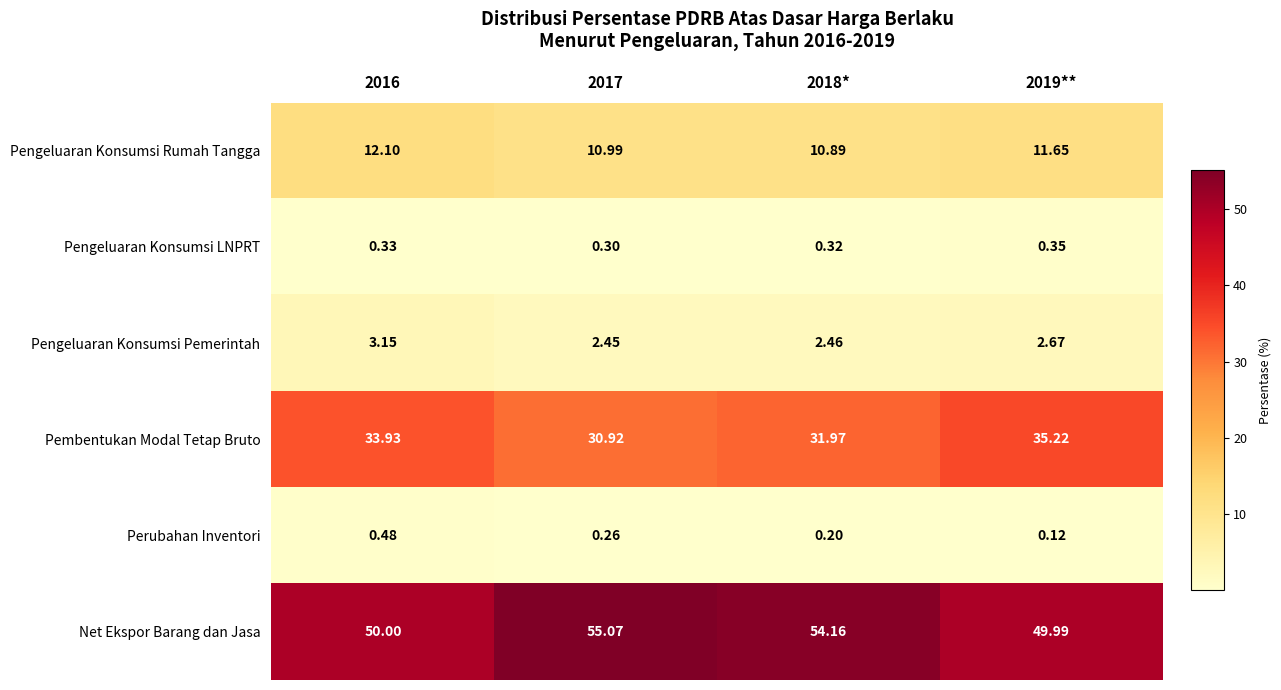

Which series has the widest spread of values?

Net Ekspor Barang dan Jasa